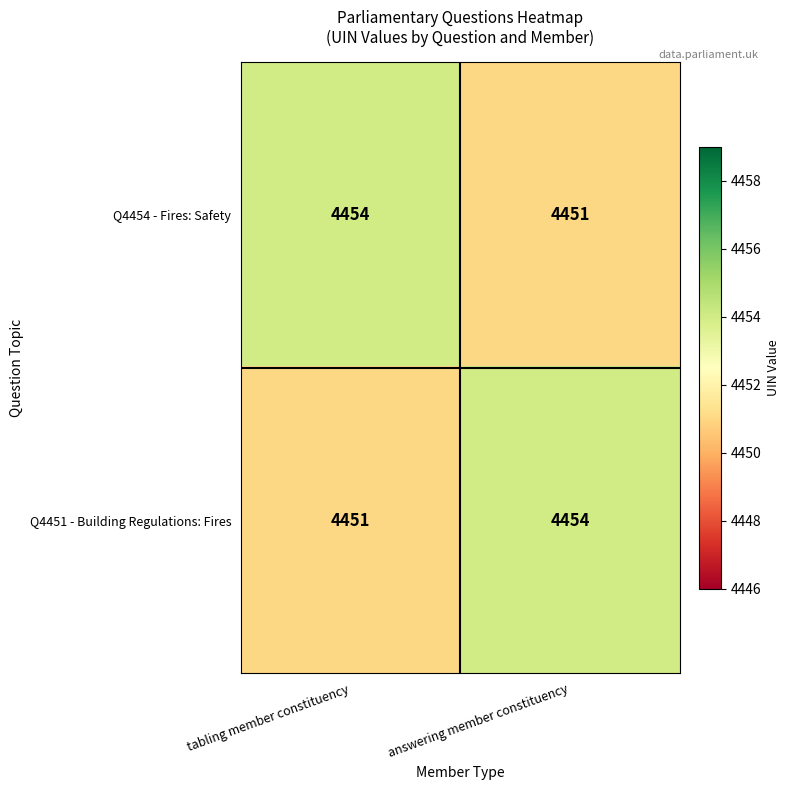

The Q4451 - Building Regulations: Fires series shows 4454 at answering member constituency. True or false?

True